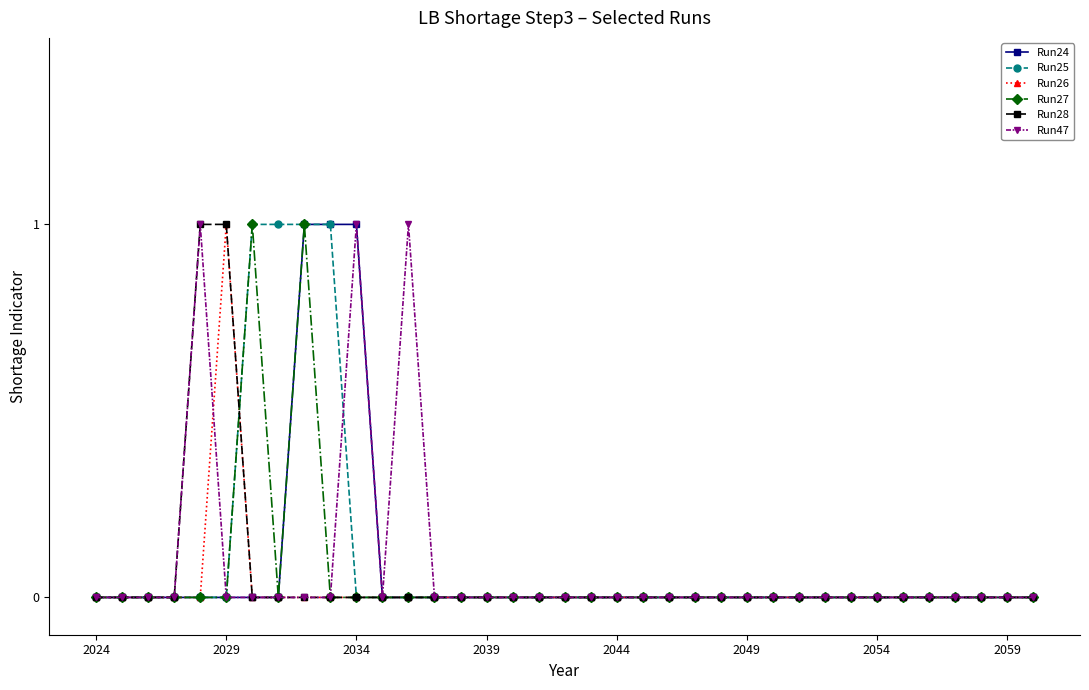

True or false: Run47 and Run28 cross at least once.

False